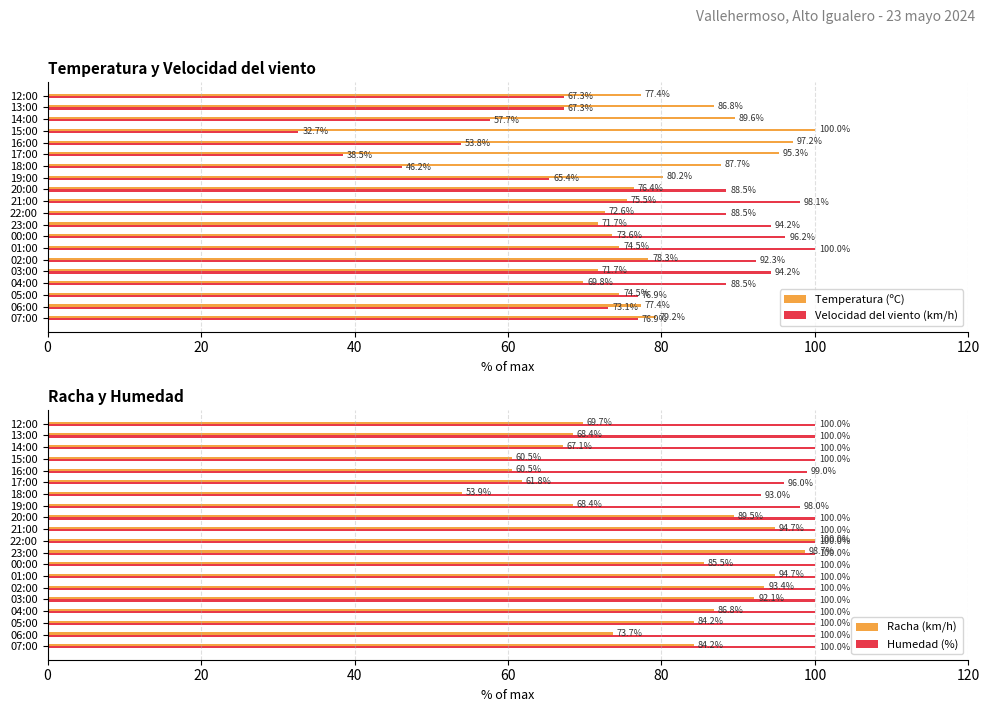

How many data points in Velocidad del viento (km/h) are less than 76?

9